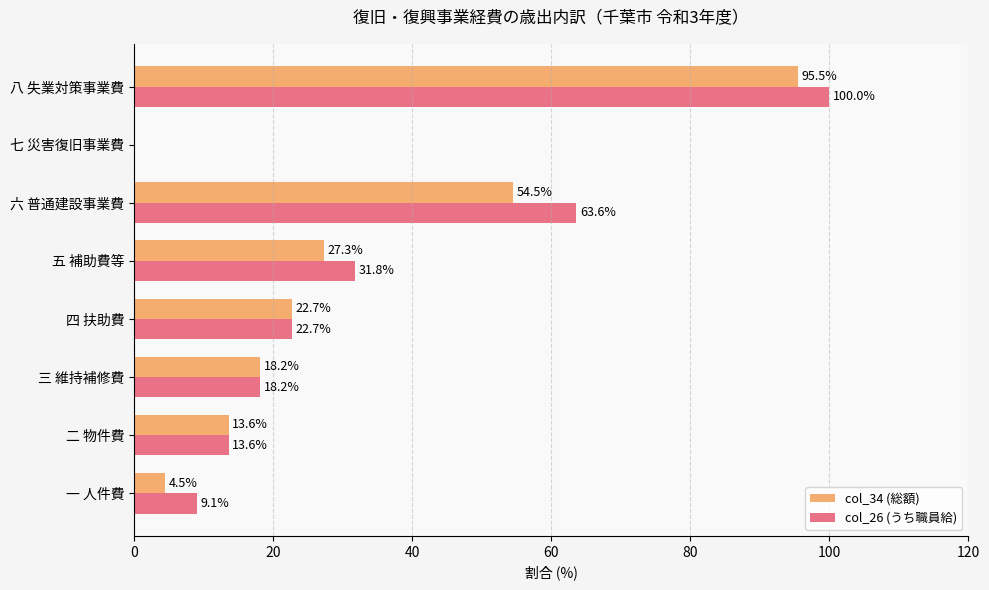

The value of col_26 (うち職員給) at 一 人件費 is 14.6. True or false?

False